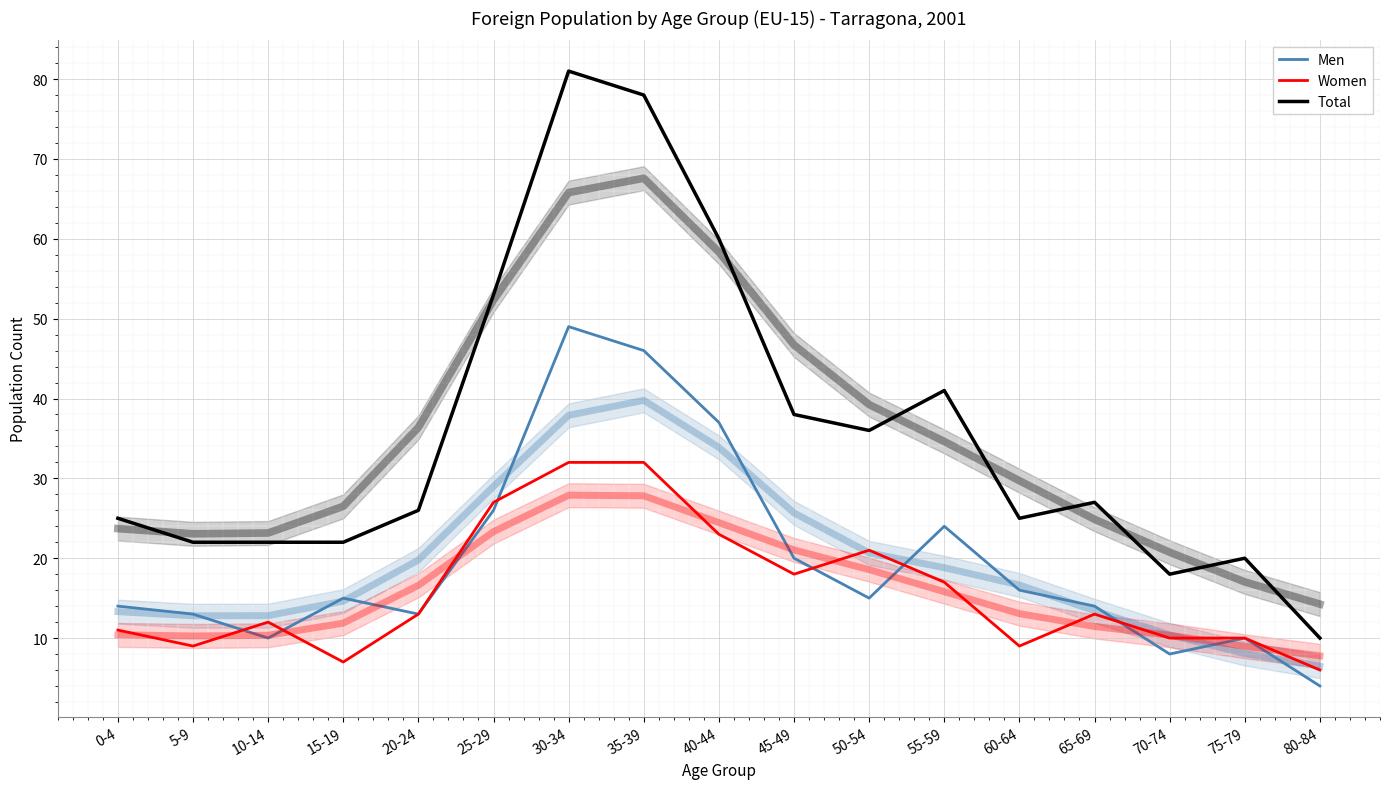

Reading left to right, extract all data points from this chart.

Men: 0-4=14	5-9=13	10-14=10	15-19=15	20-24=13	25-29=26	30-34=49	35-39=46	40-44=37	45-49=20	50-54=15	55-59=24	60-64=16	65-69=14	70-74=8	75-79=10	80-84=4
Women: 0-4=11	5-9=9	10-14=12	15-19=7	20-24=13	25-29=27	30-34=32	35-39=32	40-44=23	45-49=18	50-54=21	55-59=17	60-64=9	65-69=13	70-74=10	75-79=10	80-84=6
Total: 0-4=25	5-9=22	10-14=22	15-19=22	20-24=26	25-29=53	30-34=81	35-39=78	40-44=60	45-49=38	50-54=36	55-59=41	60-64=25	65-69=27	70-74=18	75-79=20	80-84=10